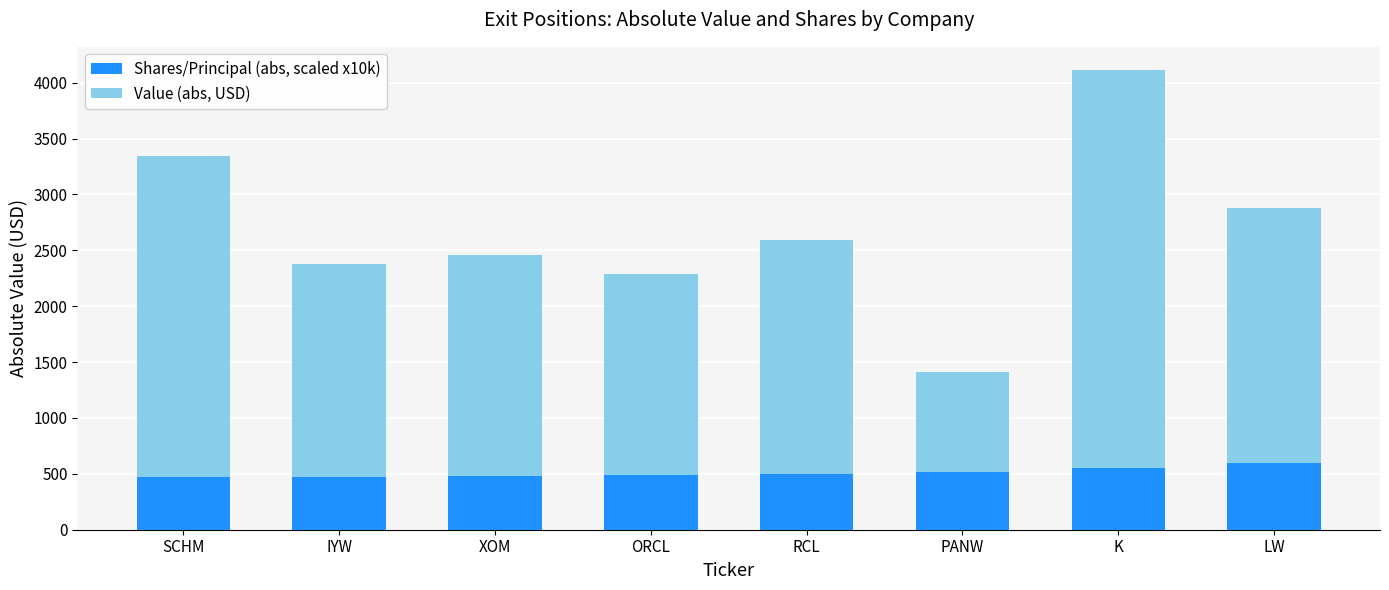

What is the difference between the Shares/Principal (abs, scaled x10k) values at SCHM and LW?

130